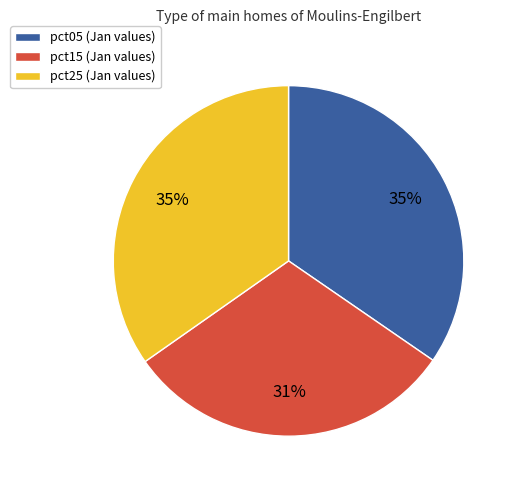

To the nearest percent, what percentage of the pie is pct15 (Jan values)?

31%